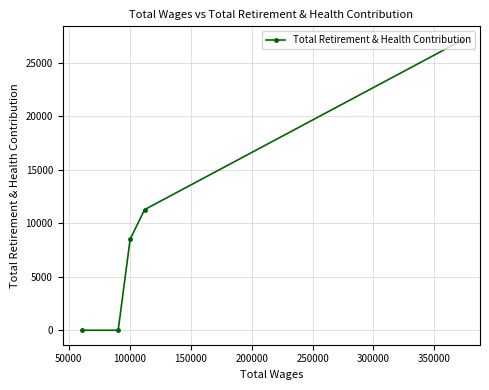

What is the greatest value displayed?

27032